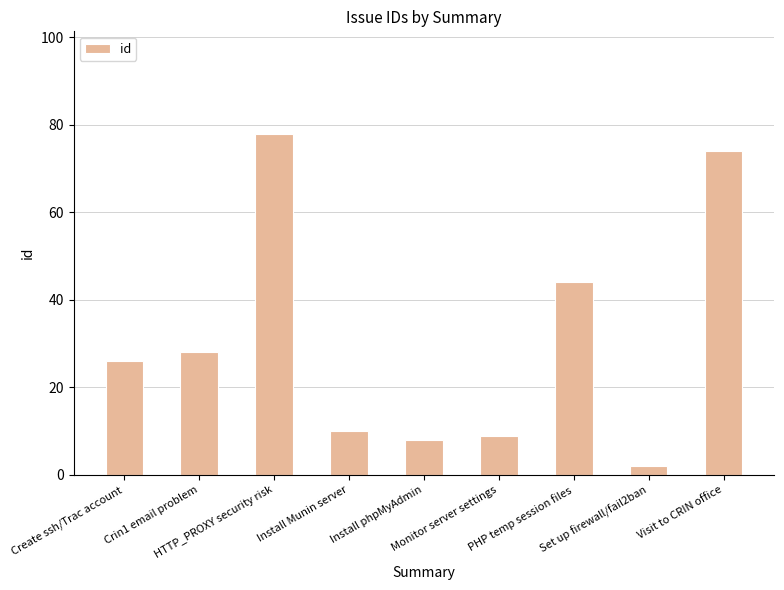

List the labels in order of value, largest first.

HTTP_PROXY security risk, Visit to CRIN office, PHP temp session files, Crin1 email problem, Create ssh/Trac account, Install Munin server, Monitor server settings, Install phpMyAdmin, Set up firewall/fail2ban